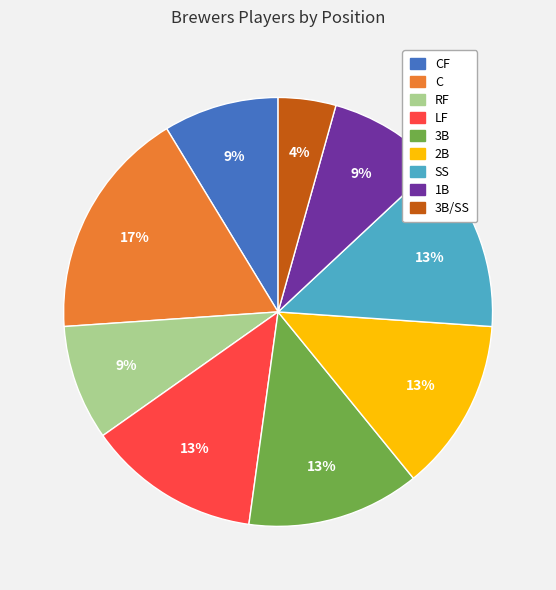

Is there any slice that represents more than half of the pie?

No